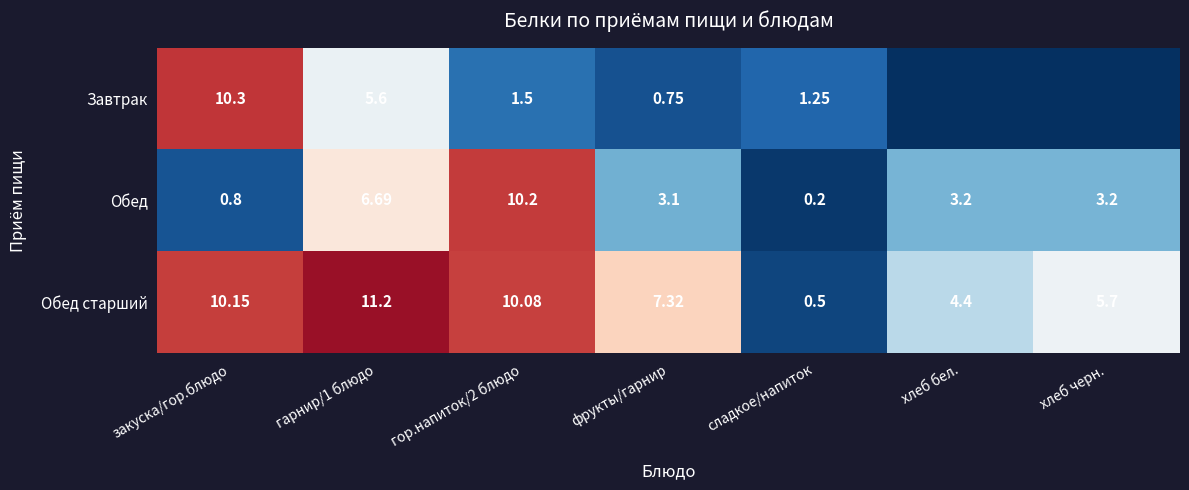

Is the value of Обед at хлеб бел. greater than the value of Обед старший at фрукты/гарнир?

No